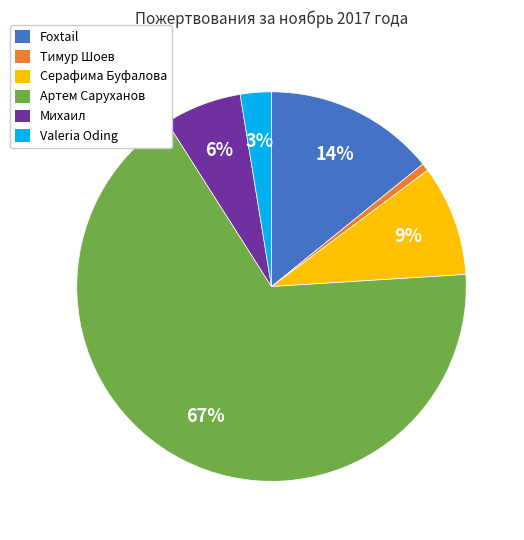

To the nearest percent, what is the difference between the largest and smallest slice percentages?

66%